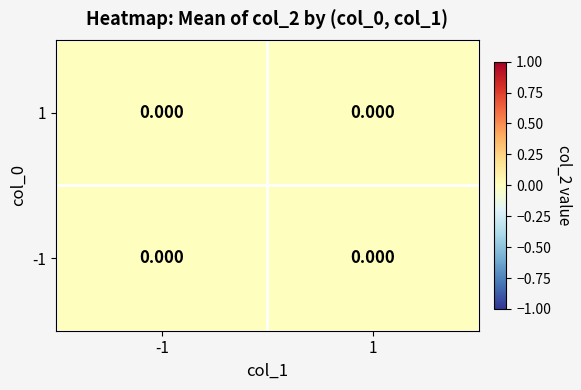

Rank the series by their maximum value, from lowest to highest.

1, -1